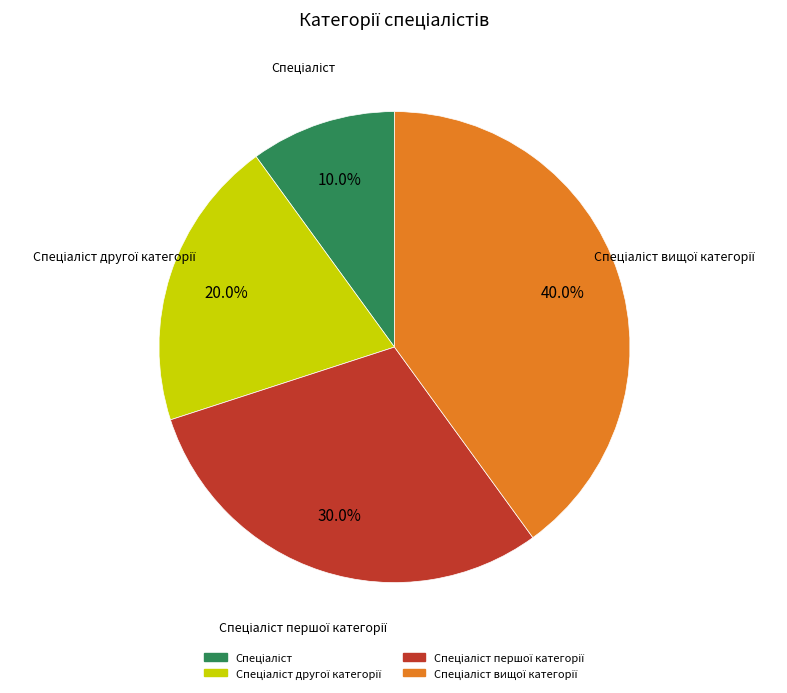

To the nearest percent, what is the difference between the largest and smallest slice percentages?

30%